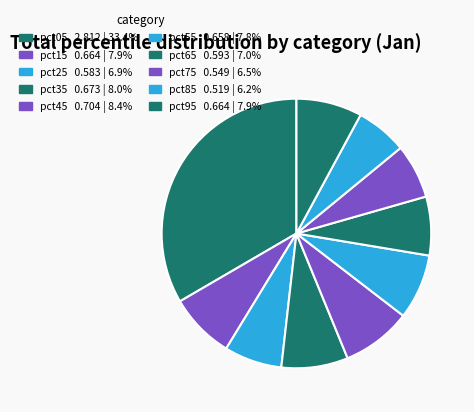

Does pct55 account for over 50% of the chart?

No